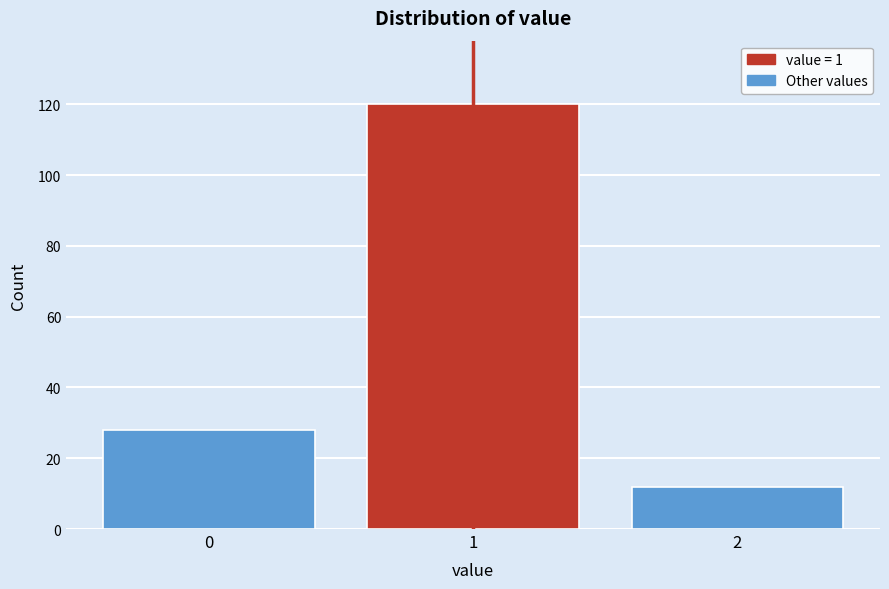

Reading left to right, what are all the values shown in this chart?

0=28	1=120	2=12